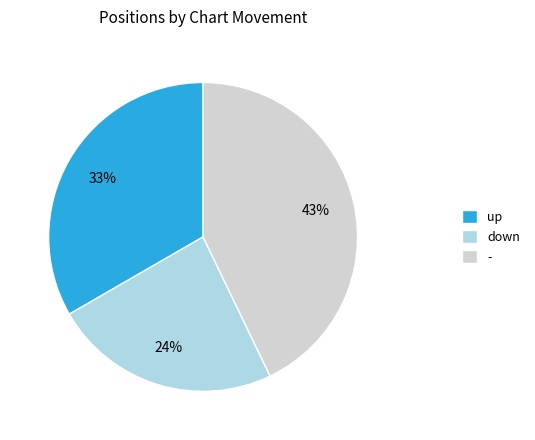

Approximately how many times larger is the value at - compared to up?

1.3